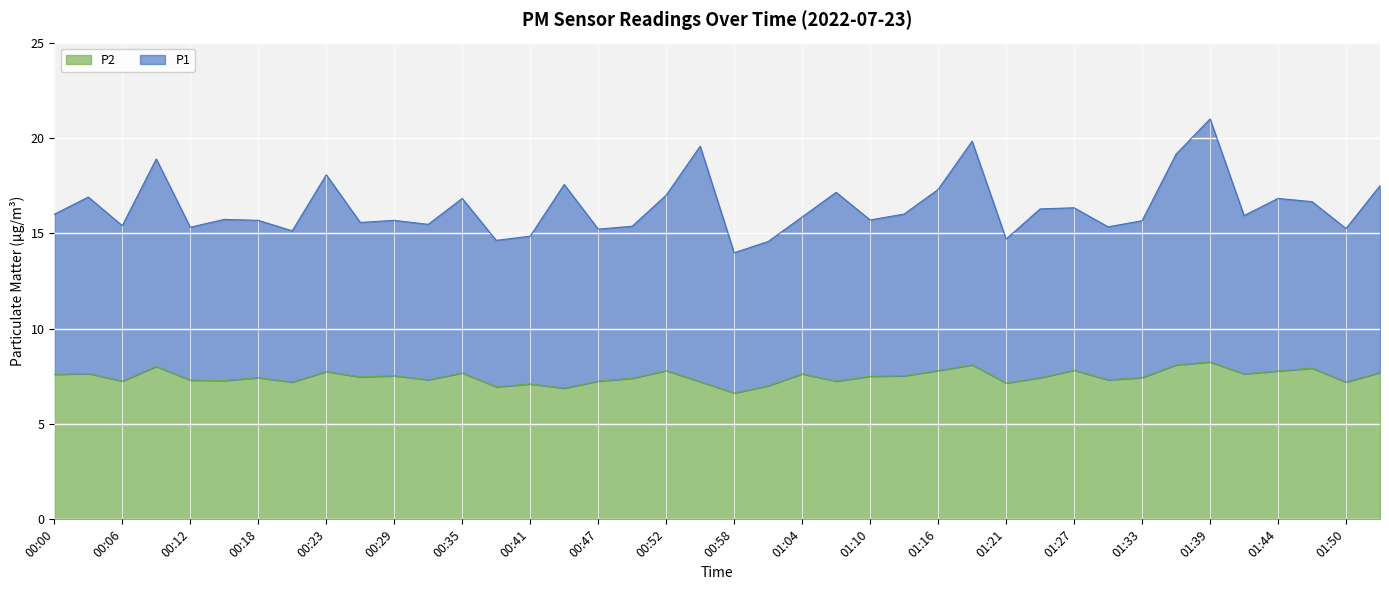

True or false: P2 and P1 cross at least once.

False